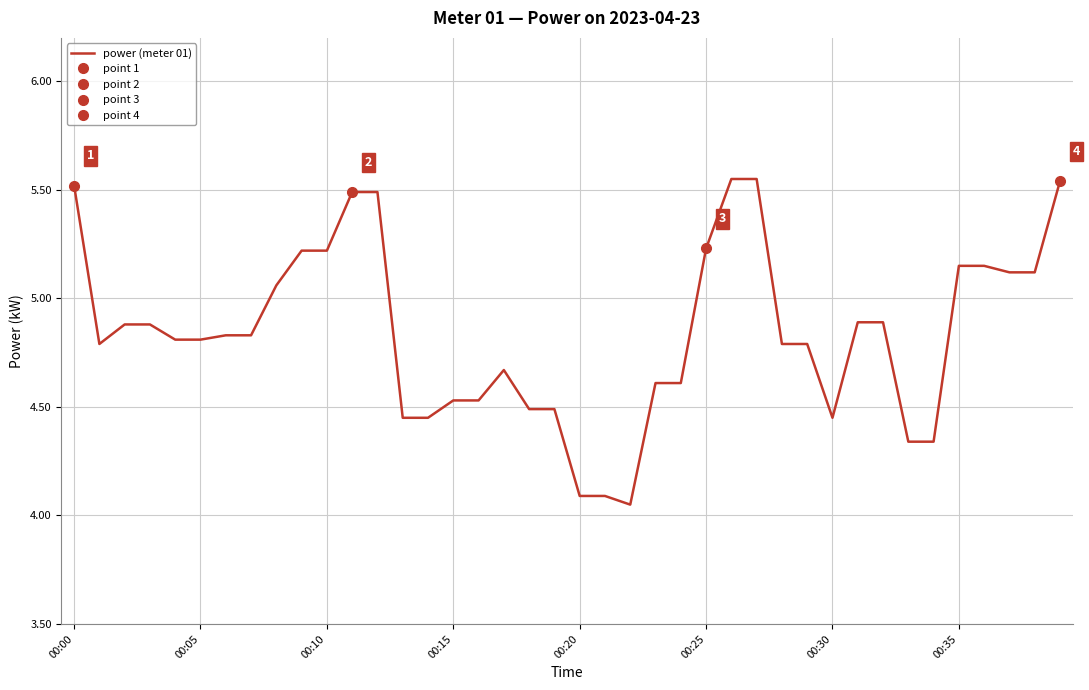

The value of power (meter 01) at 00:35 is 9.1. True or false?

False